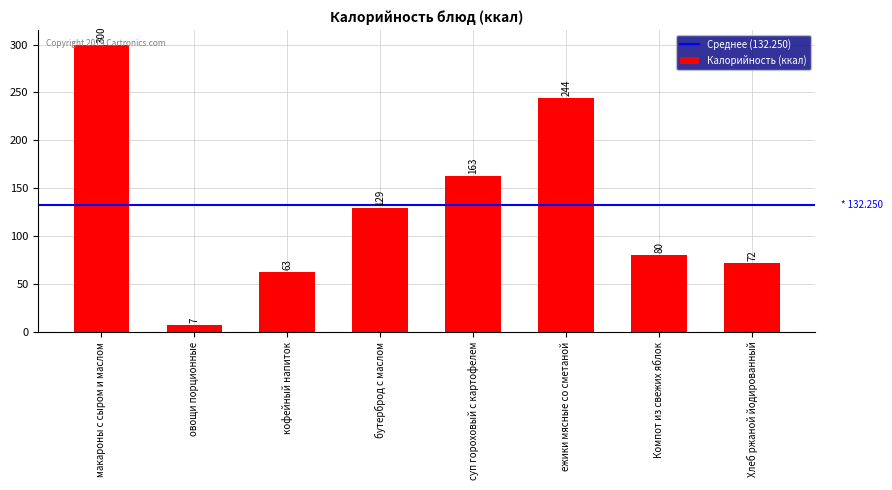

The value at Хлеб ржаной йодированный is 19. True or false?

False